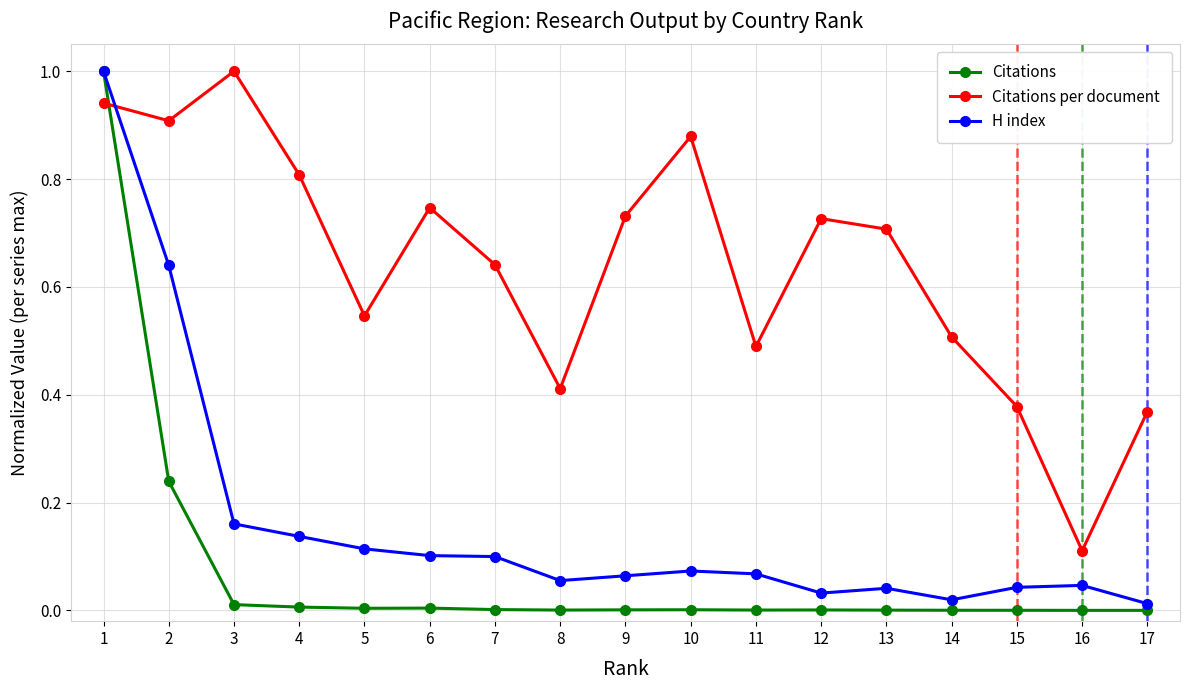

How many interior local valleys does the Citations per document series have?

5